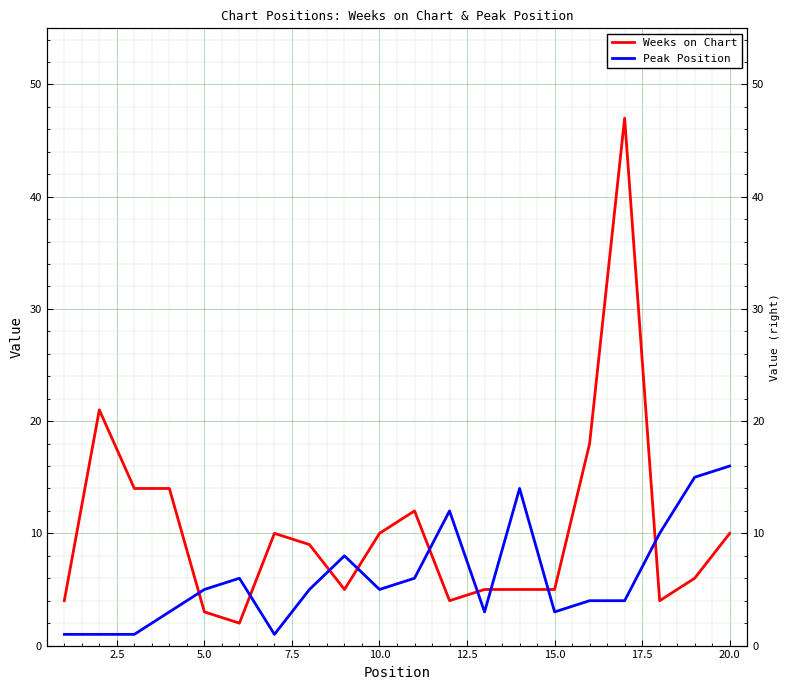

List the series in order of their overall mean, lowest first.

Peak Position, Weeks on Chart